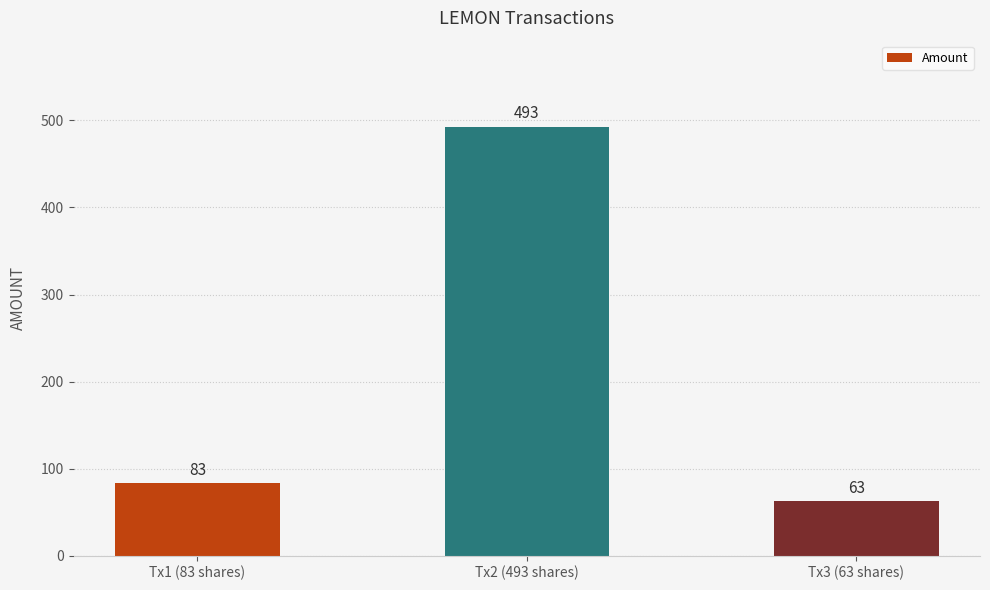

Are the bars horizontal?

No